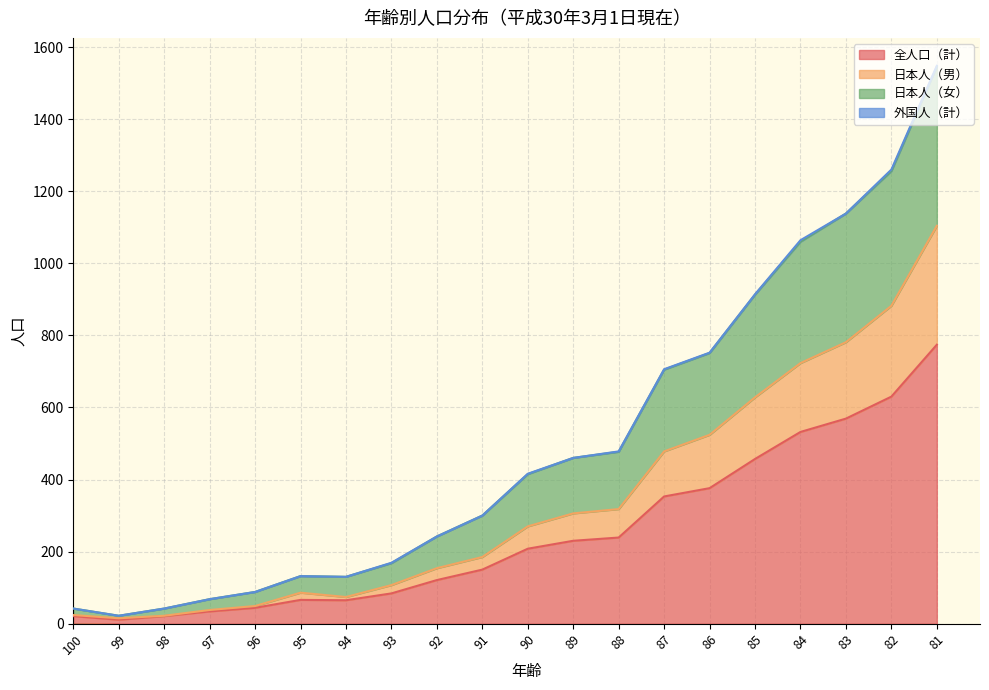

At which category is the sum across all series the highest?

81